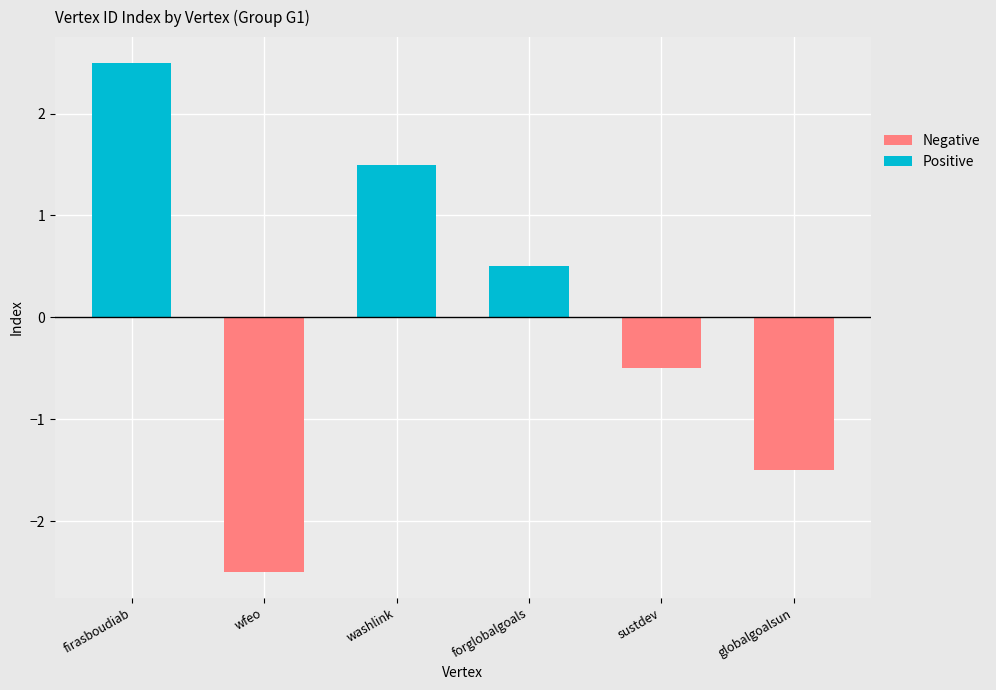

List the labels in order of value, largest first.

firasboudiab, washlink, forglobalgoals, sustdev, globalgoalsun, wfeo